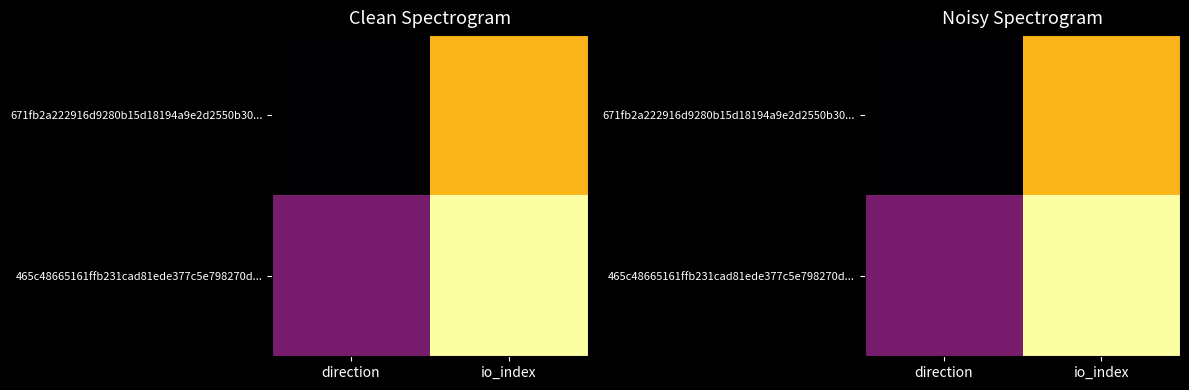

Count the 671fb2a222916d9280b15d18194a9e2d2550b30... values in the range -1 to 4.

2